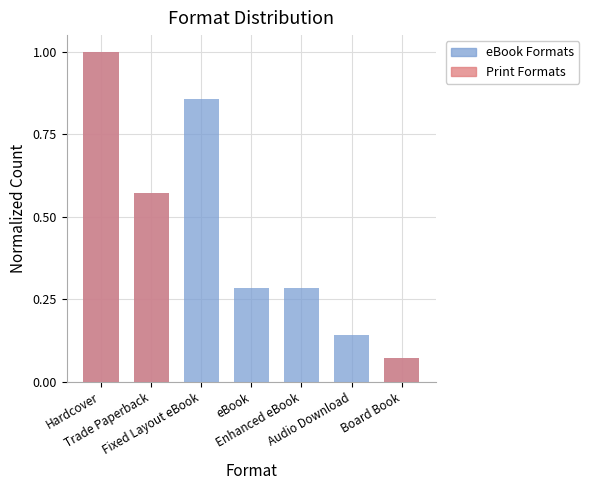

Is it true that Print Formats equals -0.4 at eBook?

False